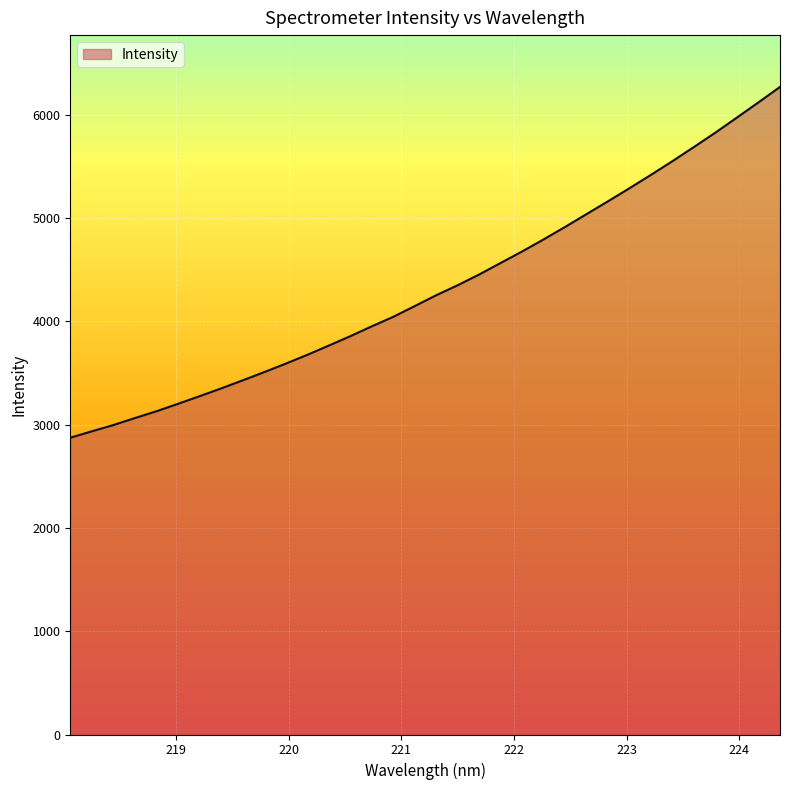

What is the difference between the maximum and minimum values?

3397.4